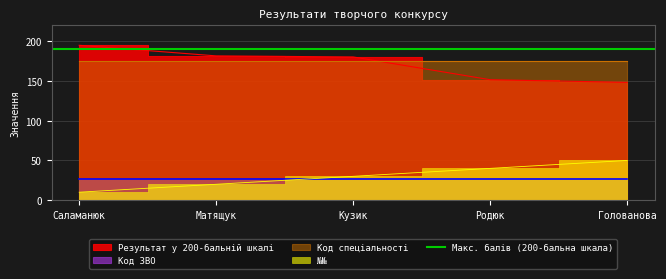

How many №№ values are between 20 and 40?

3